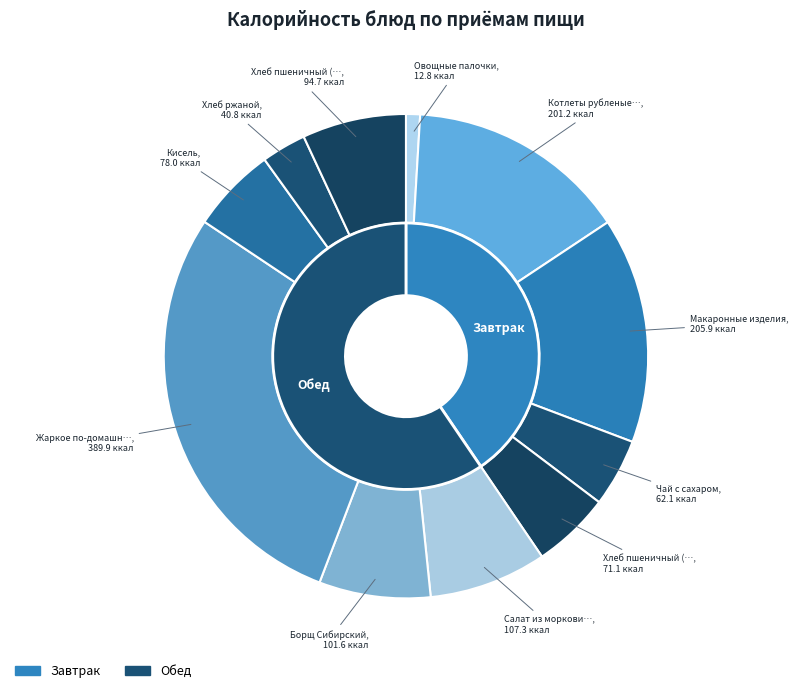

Rank the categories by value from highest to lowest.

Жаркое по-домашнему, Макаронные изделия, Котлеты рубленые из птицы, Салат из моркови и яблок, Борщ Сибирский, Хлеб пшеничный (обед), Кисель, Хлеб пшеничный (завтрак), Чай с сахаром, Хлеб ржаной, Овощные палочки